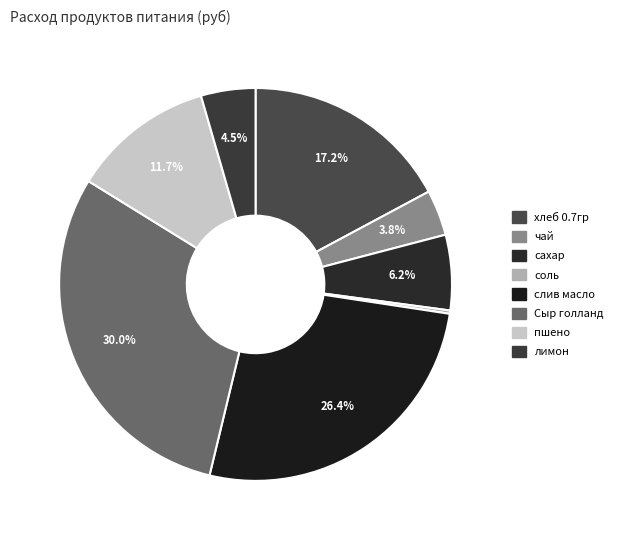

Rank the categories by value from highest to lowest.

Сыр голланд, слив масло, хлеб 0.7гр, пшено, сахар, лимон, чай, соль